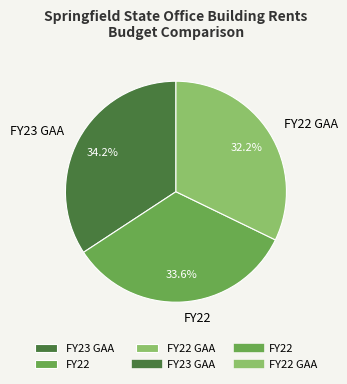

How much of the chart is everything except FY23 GAA?

65.8%